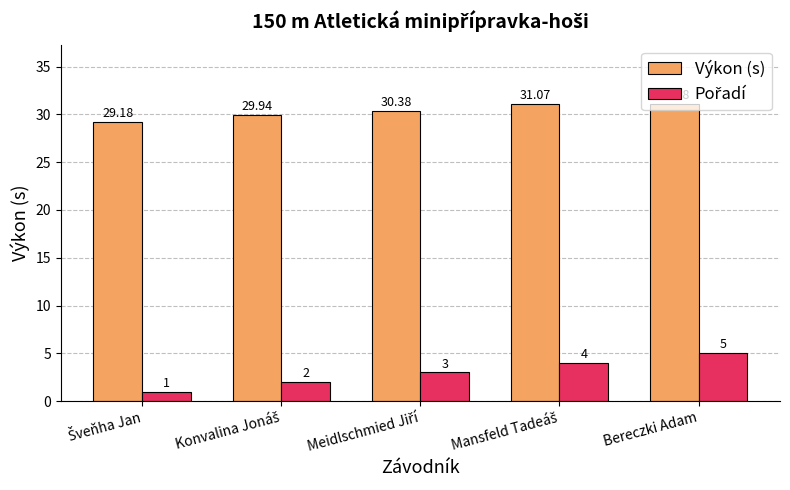

What is the label of the 1st bar from the right?

Bereczki Adam